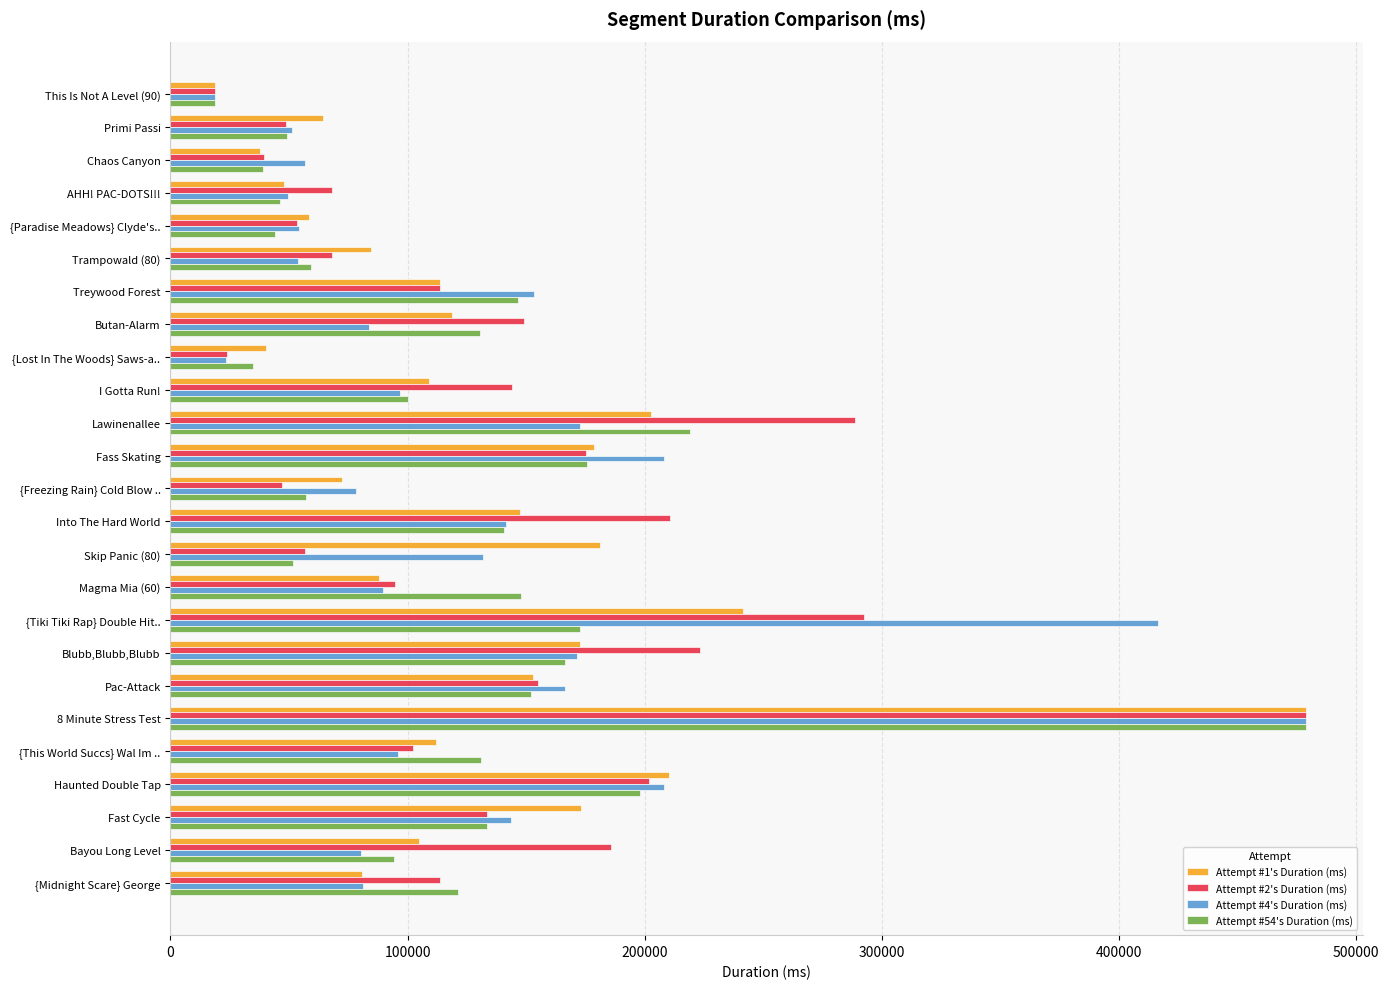

At how many categories does at least one series exceed 298863?

2